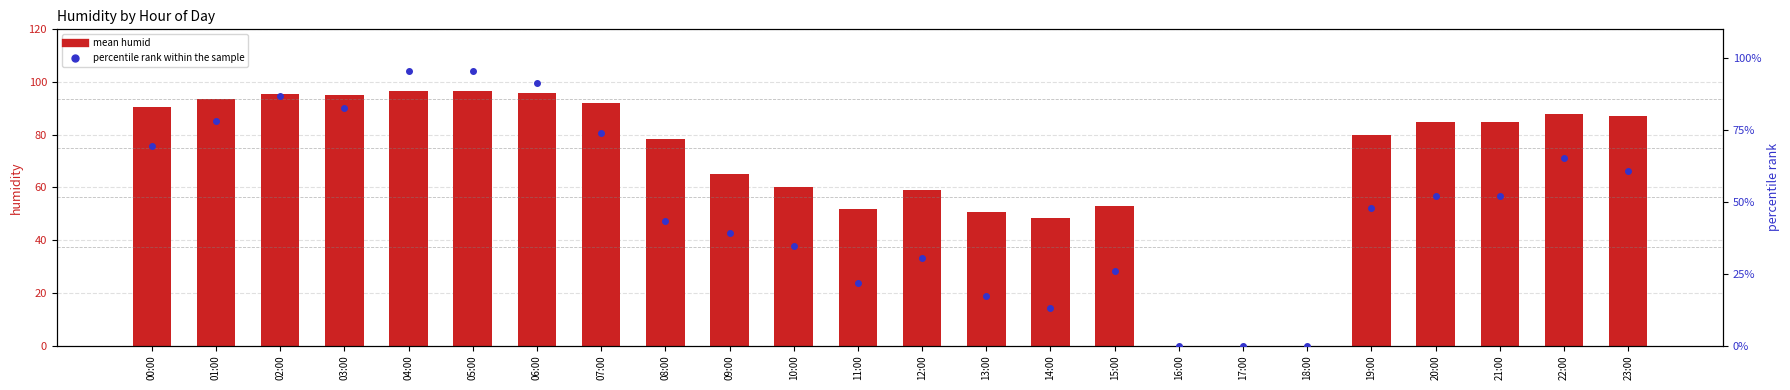

What is the average value of the mean humid series?

68.6